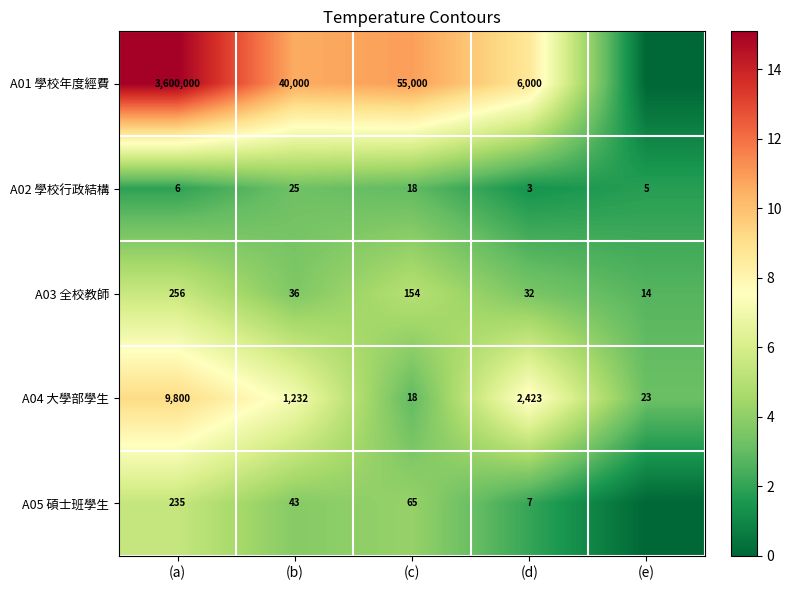

What is the highest value of the A03 全校教師 series?

256